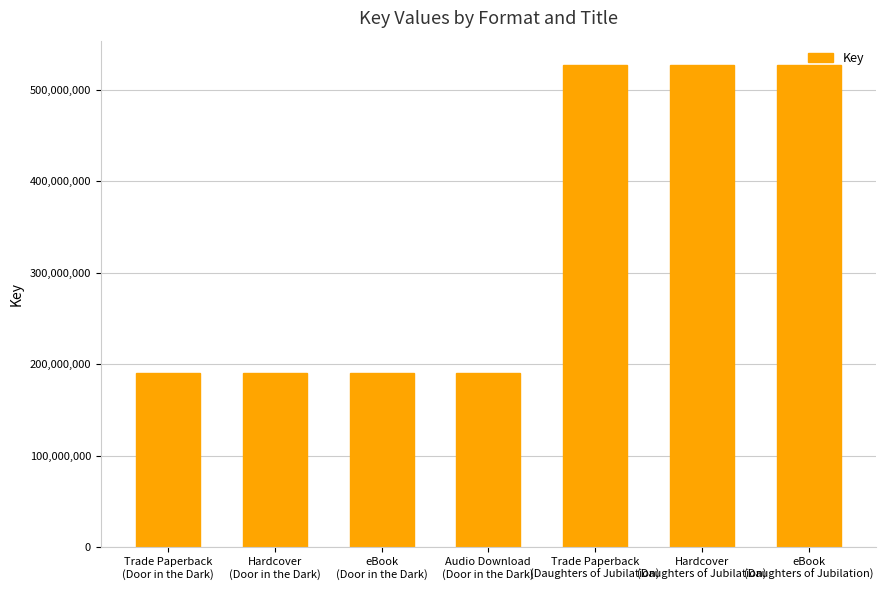

What is the difference between the maximum and minimum values?

336980465